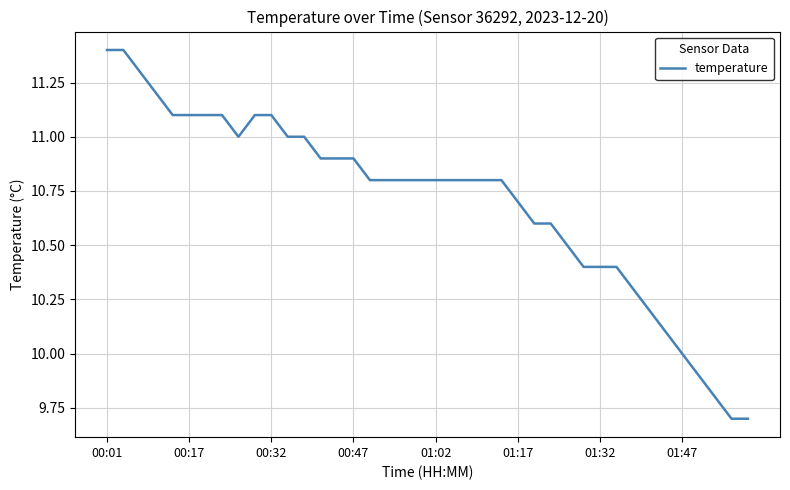

What is the difference between the maximum and minimum values?

1.7